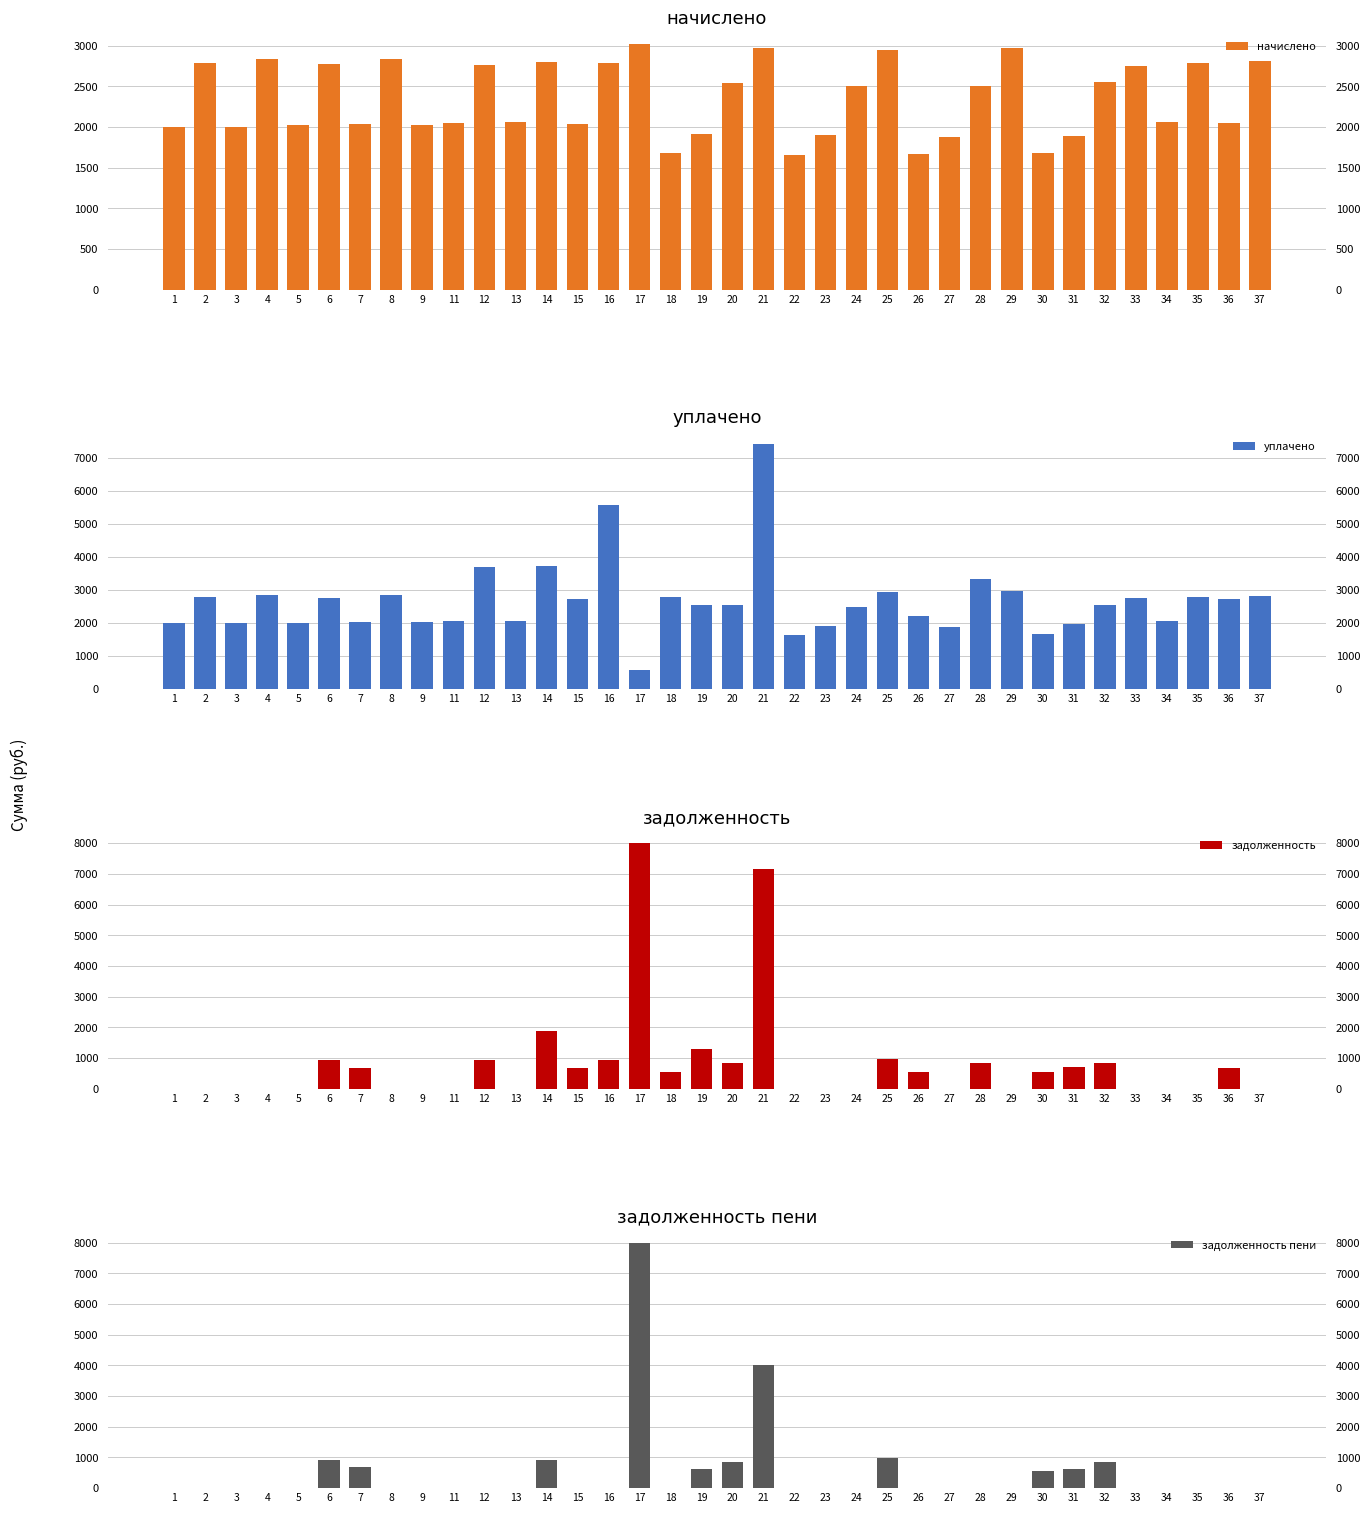

True or false: задолженность пени has a value of -3838.7 at 2.

False